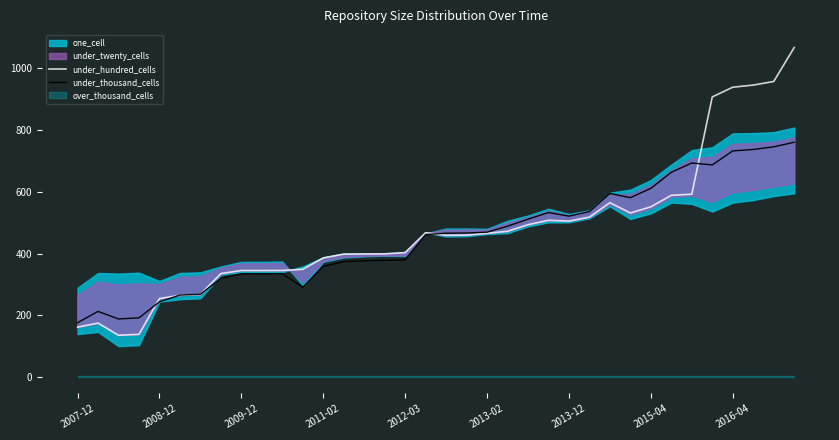

Is it true that under_thousand_cells equals 1200.4 at 2016-04?

False